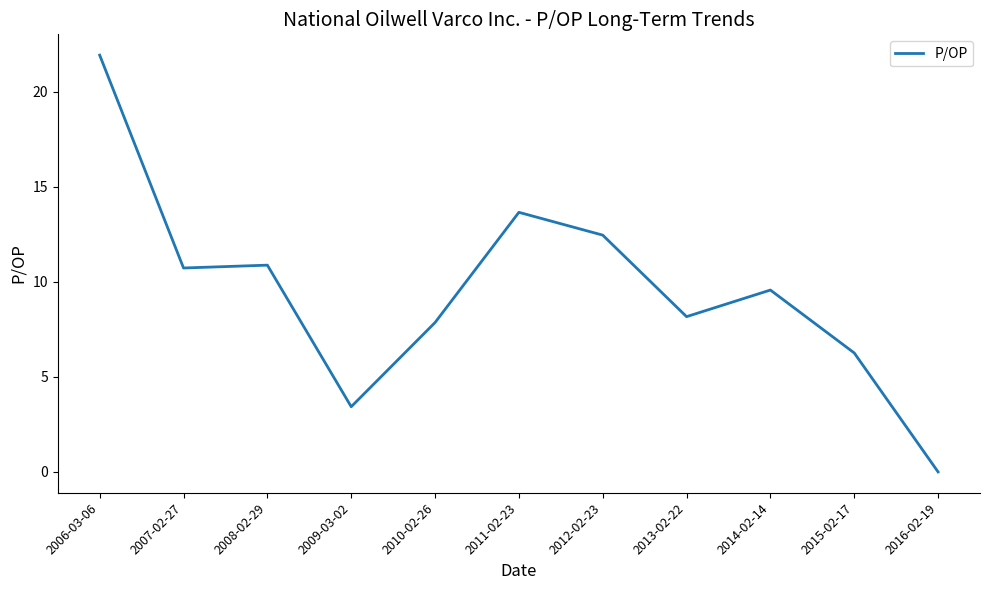

Reading left to right, list all the values displayed in this chart.

21.9	10.7	10.9	3.4	7.9	13.7	12.5	8.2	9.6	6.3	0.0